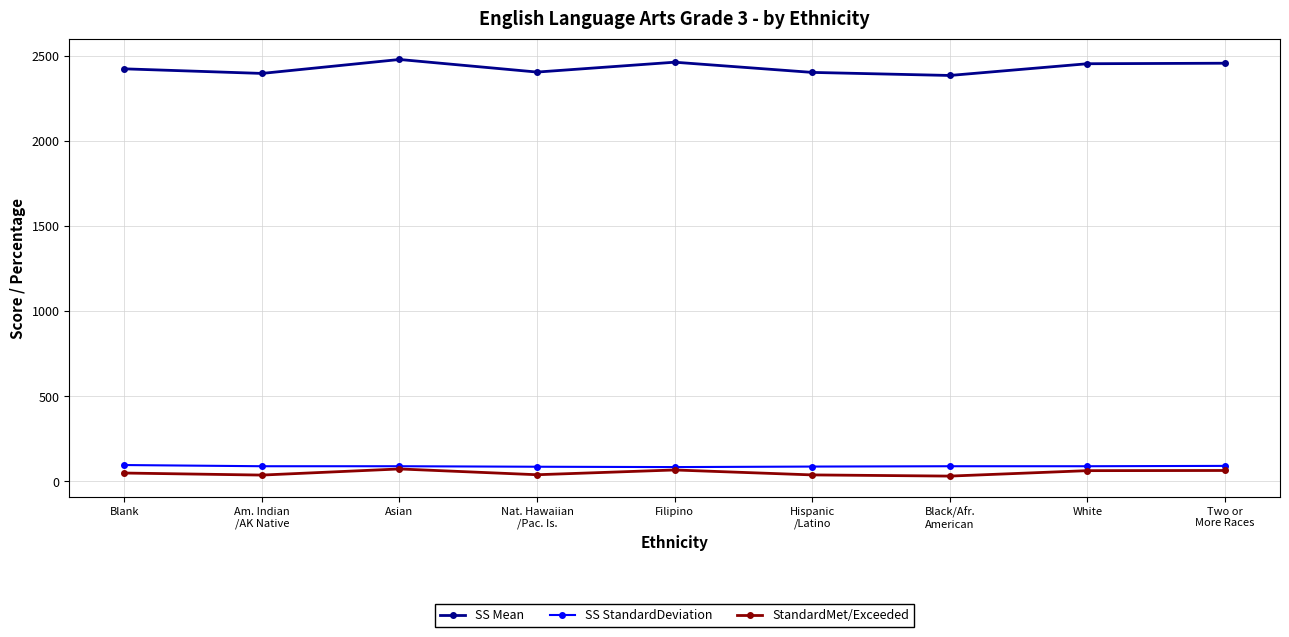

True or false: SS Mean has a value of 1312 at Filipino.

False